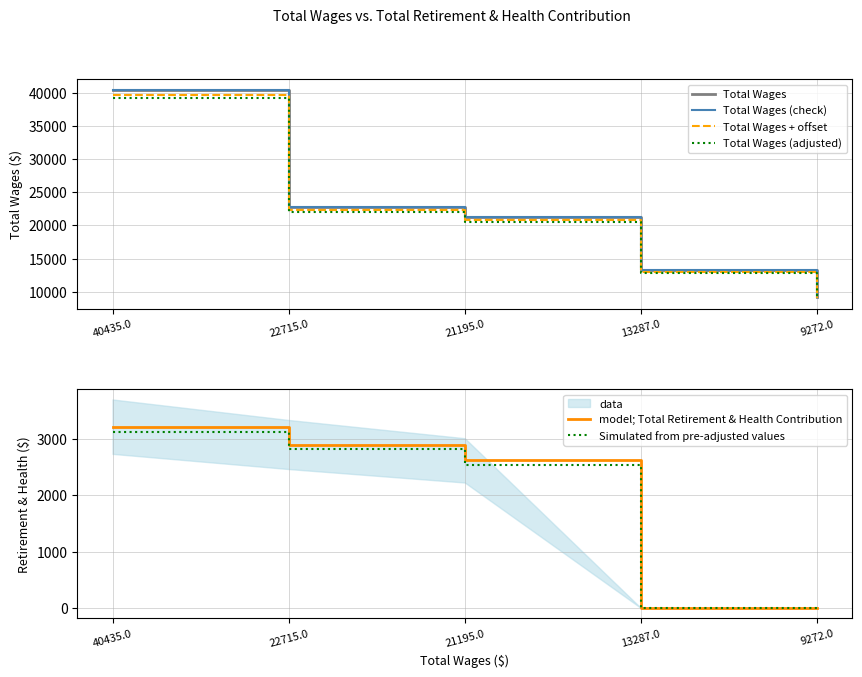

How many series are shown in this chart?

6